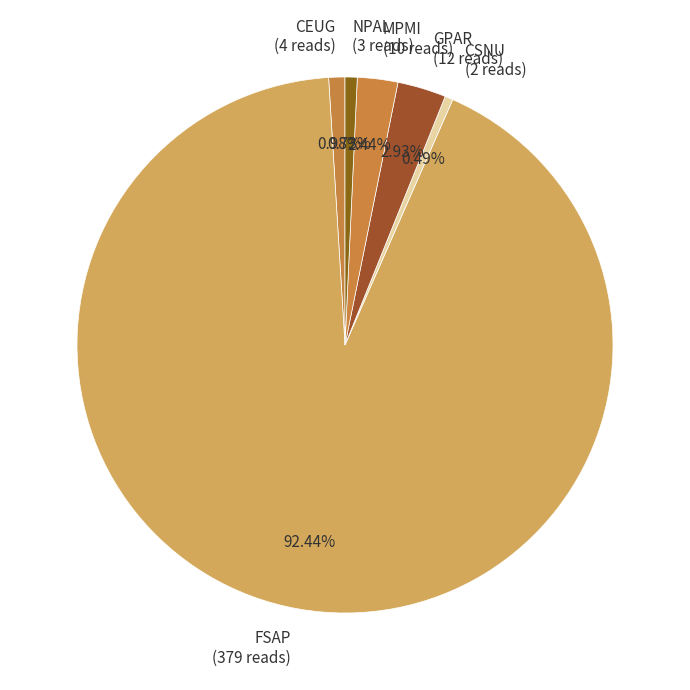

How many slices are in this pie chart?

6